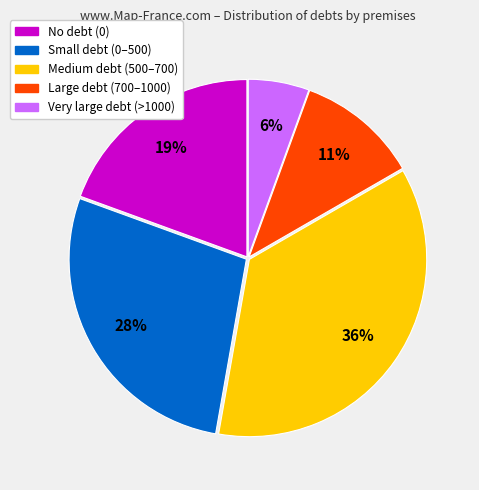

To the nearest percent, what is the average slice percentage?

20%